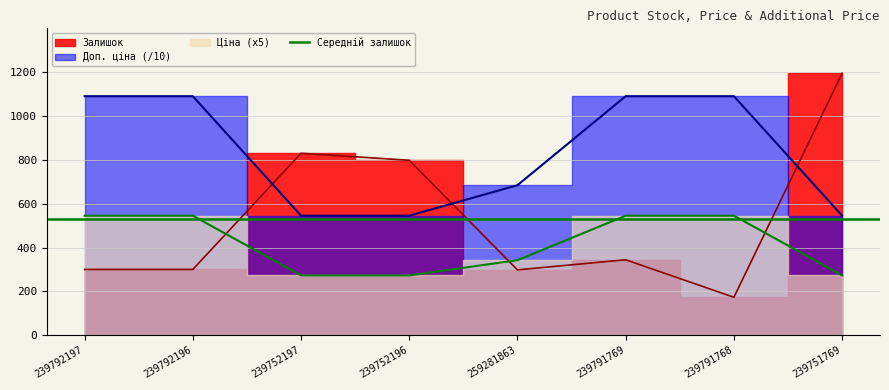

How many intersections are there between Залишок and Доп. ціна?

3